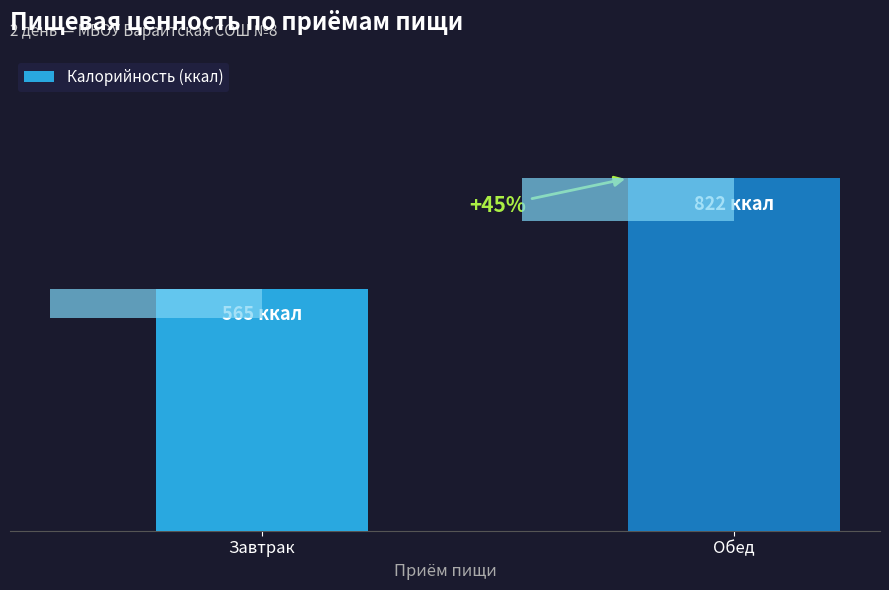

Are the bars horizontal?

No